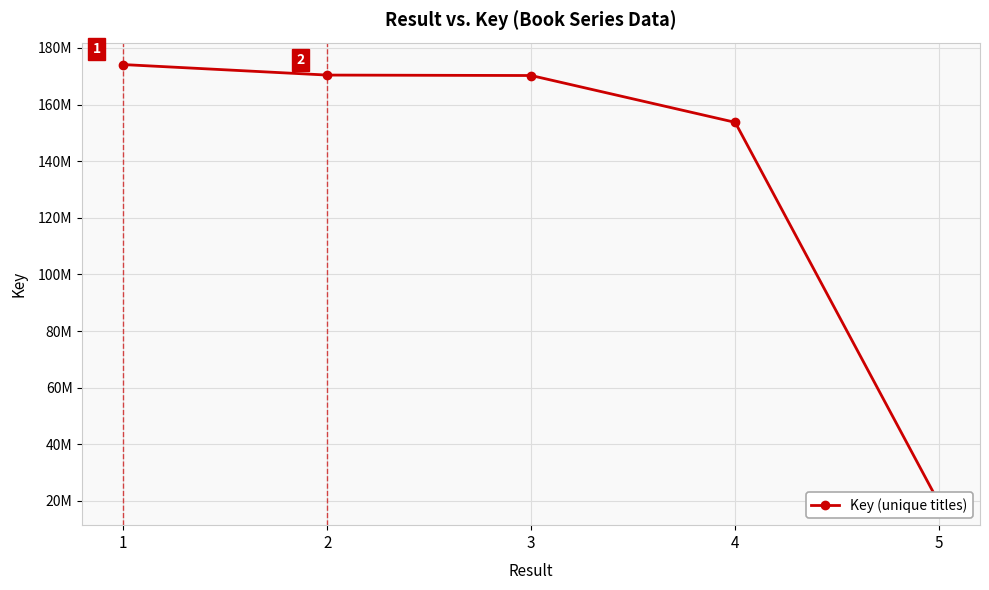

At which label is the value closest to 96657701?

4